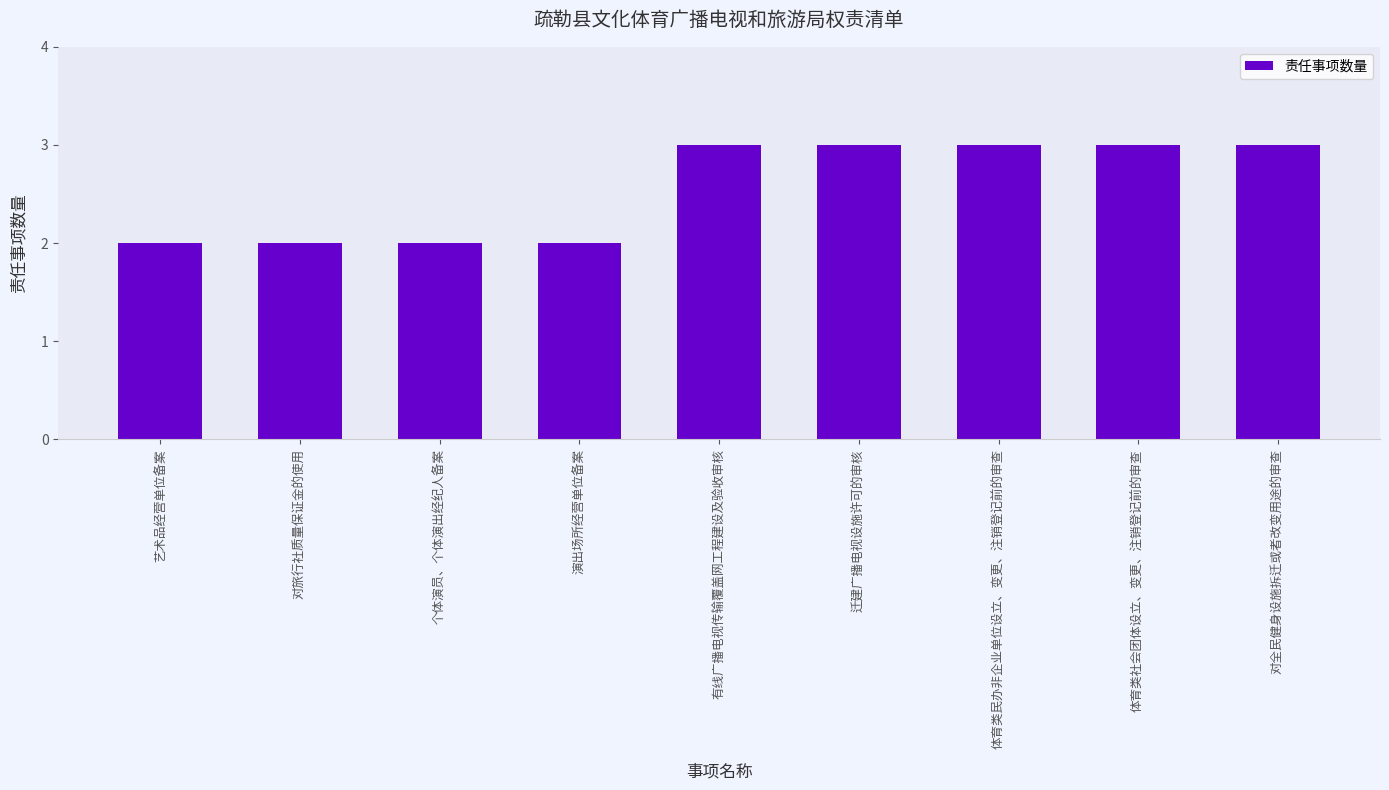

What is the maximum value shown in the chart?

3